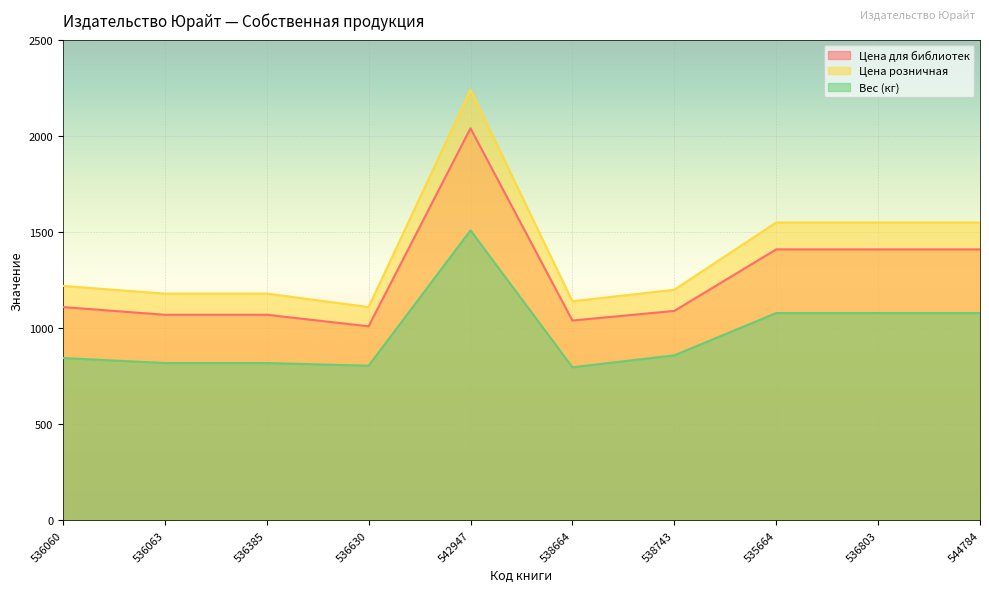

What is the total value across all series at 542947?

5786